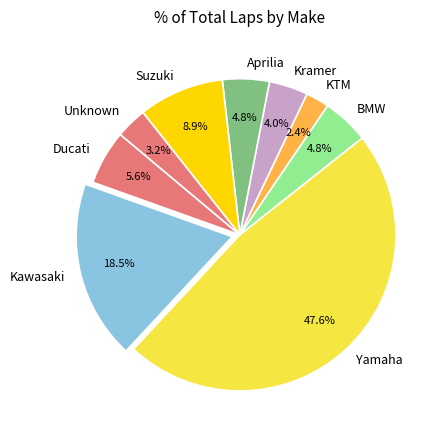

What percentage is NOT represented by Ducati?

94.4%